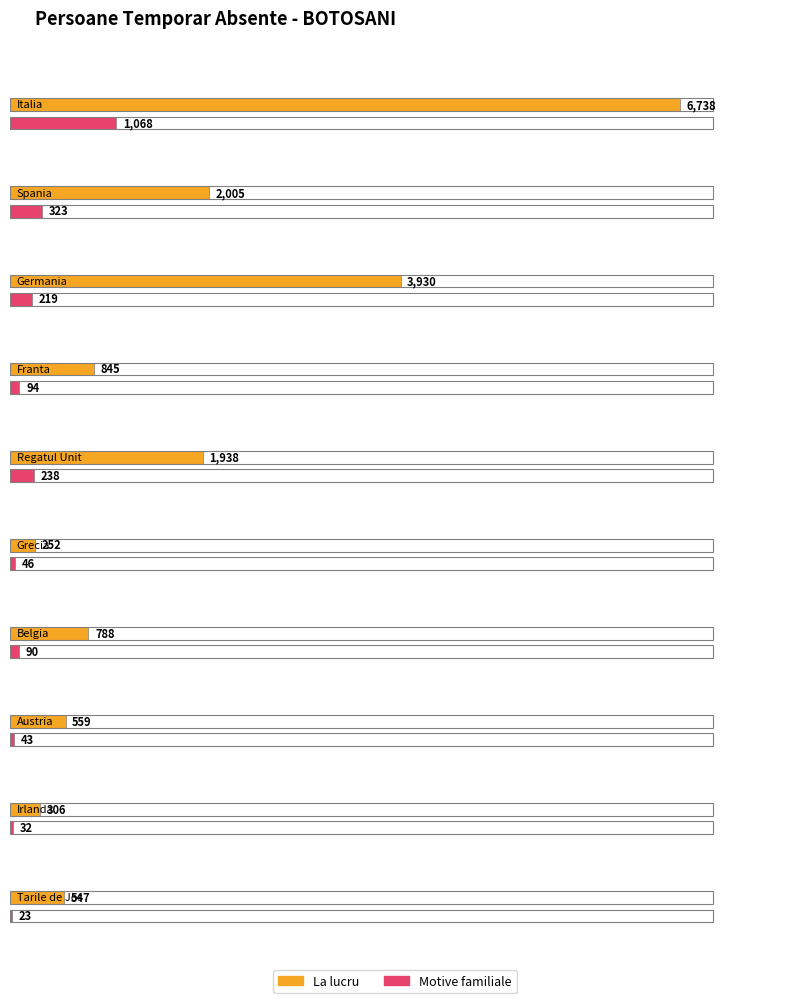

Which series changed the most between Germania and Regatul Unit?

La lucru